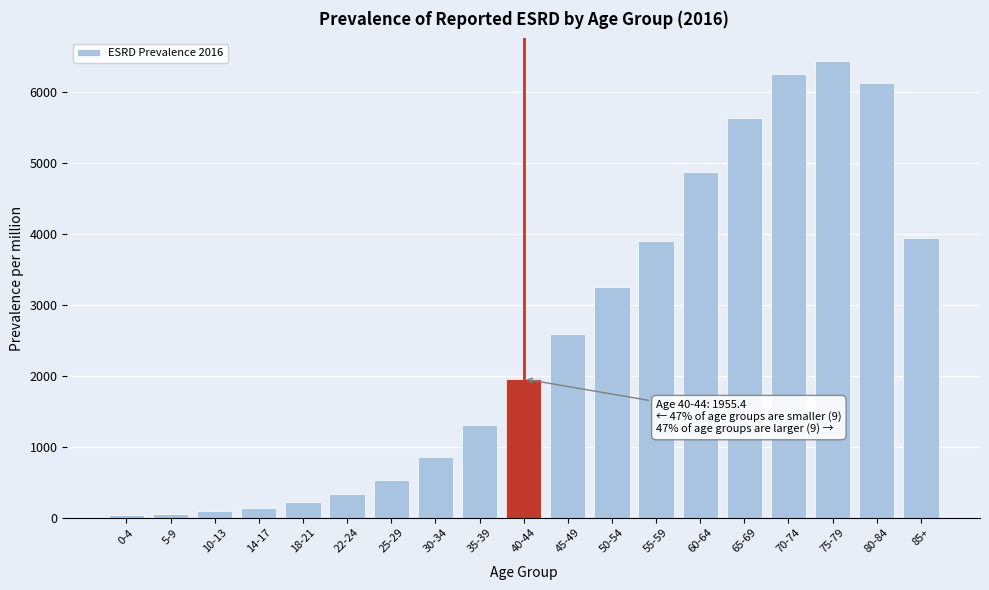

What is the label of the 9th bar from the left?

35-39